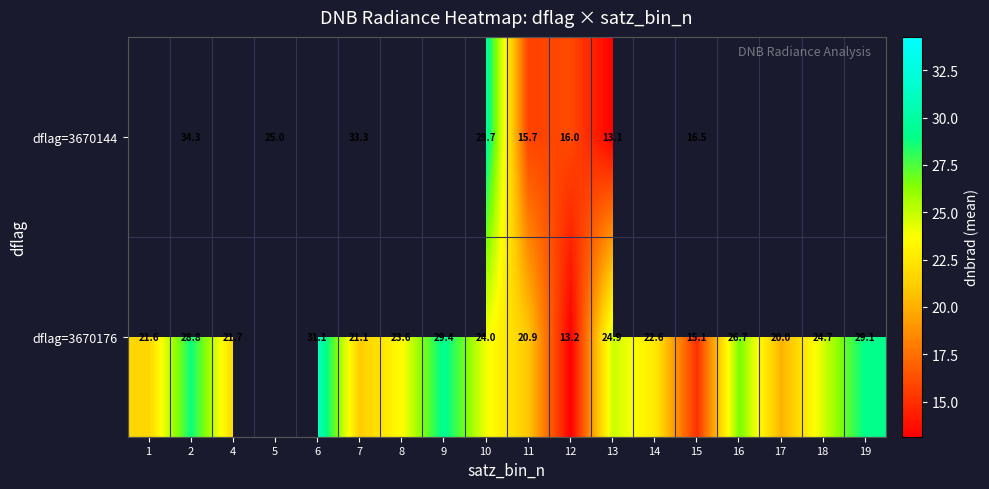

How many distinct data groups are displayed?

2